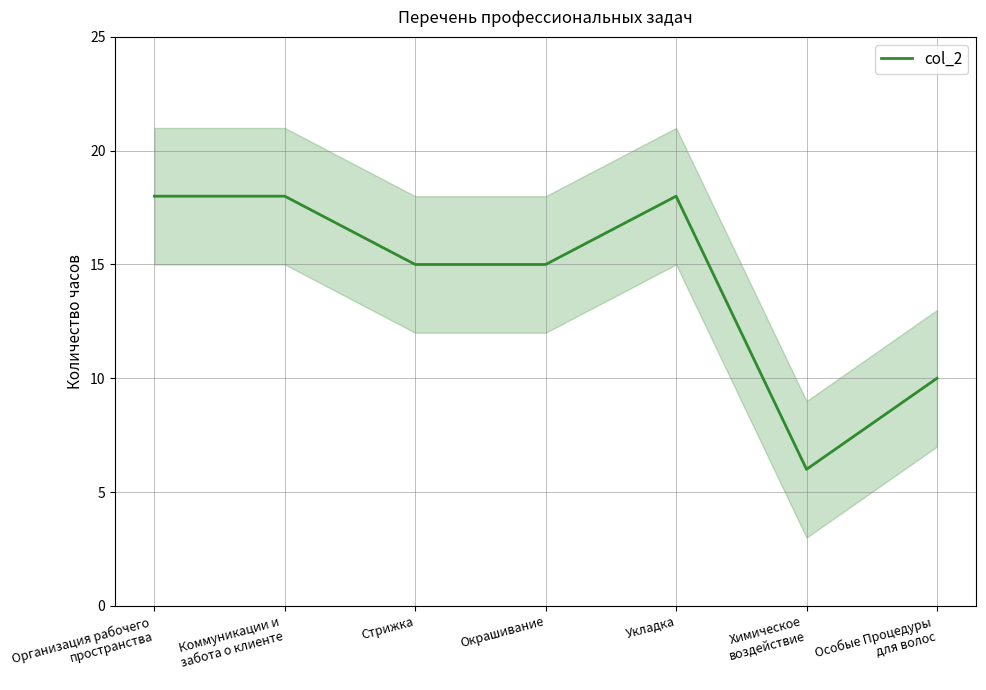

List the labels in order of value, smallest first.

Химическое
воздействие, Особые Процедуры
для волос, Стрижка, Окрашивание, Организация рабочего
пространства, Коммуникации и
забота о клиенте, Укладка